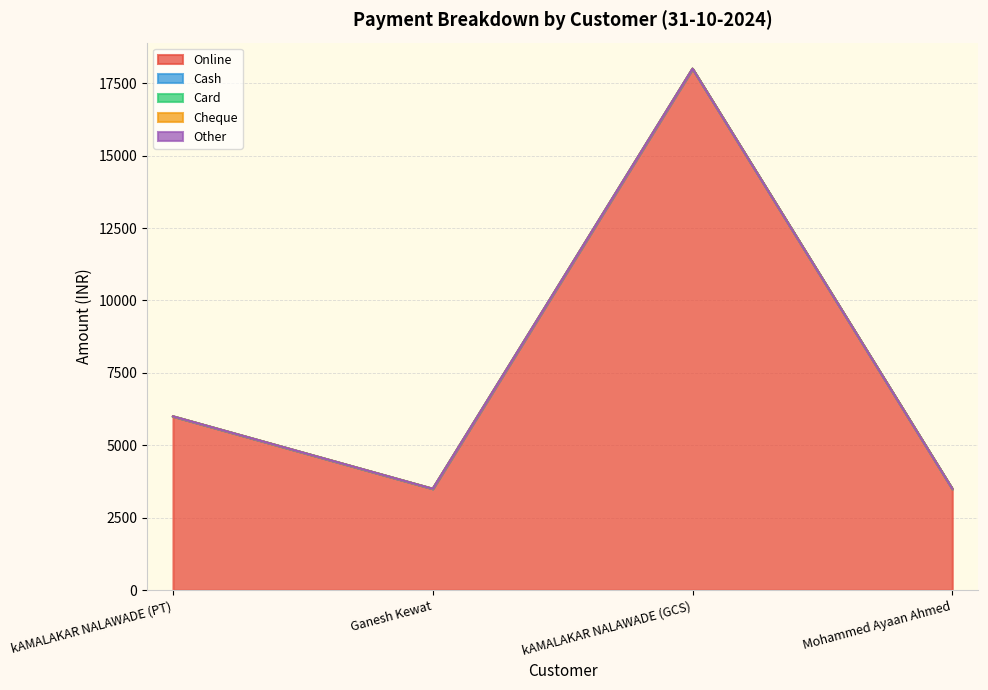

Does the chart display data point markers on the line(s)?

No